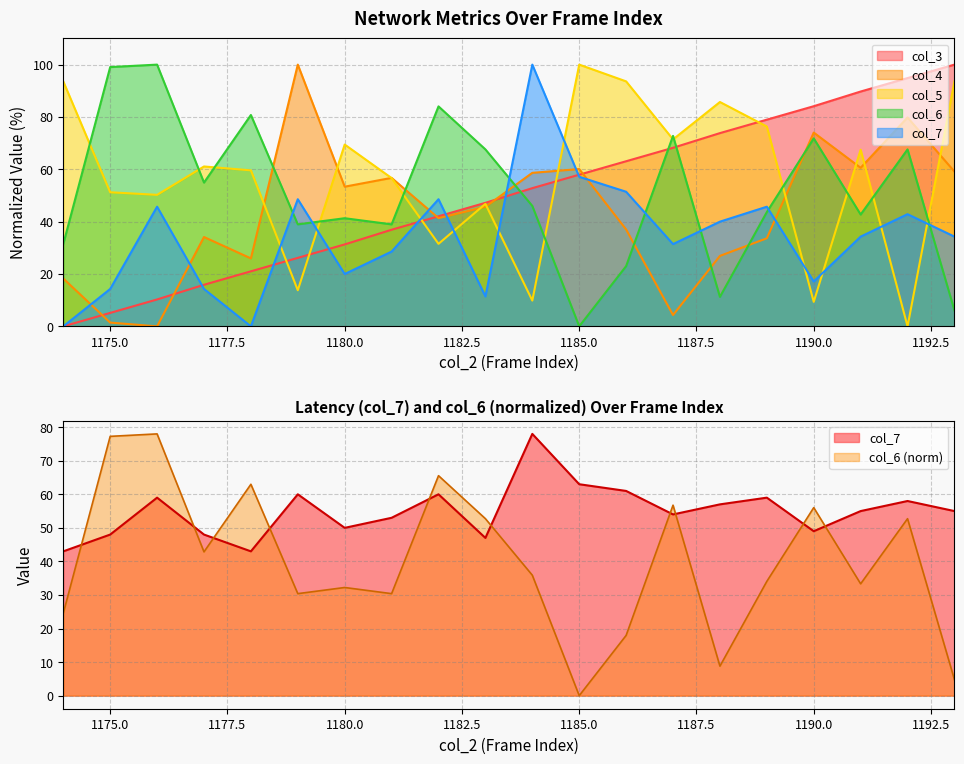

What is the difference between the second highest and minimum values in the col_3 series?

94.9